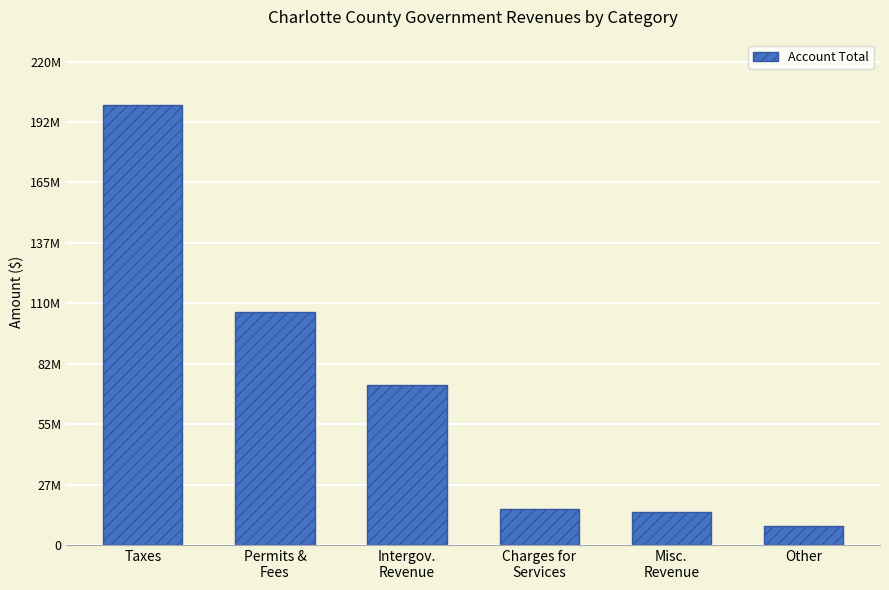

Are the bars horizontal?

No